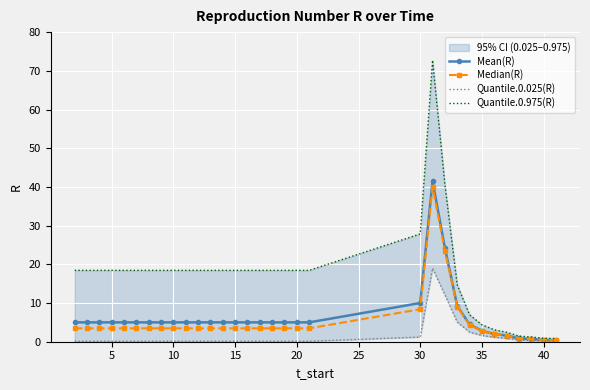

What is the lowest value of the Quantile.0.025(R) series?

0.1